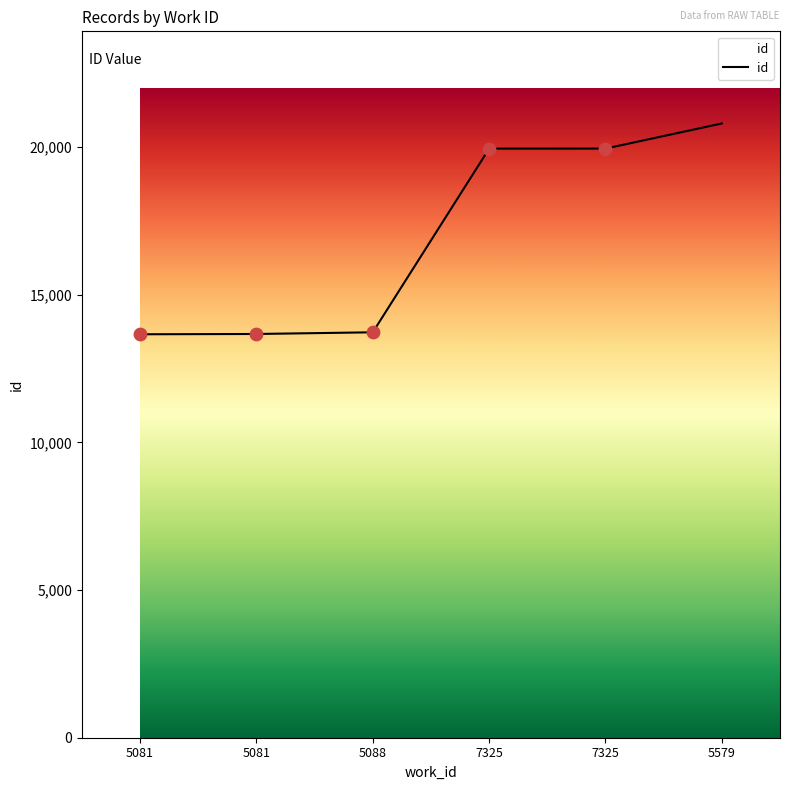

Count the number of categories in the chart.

6